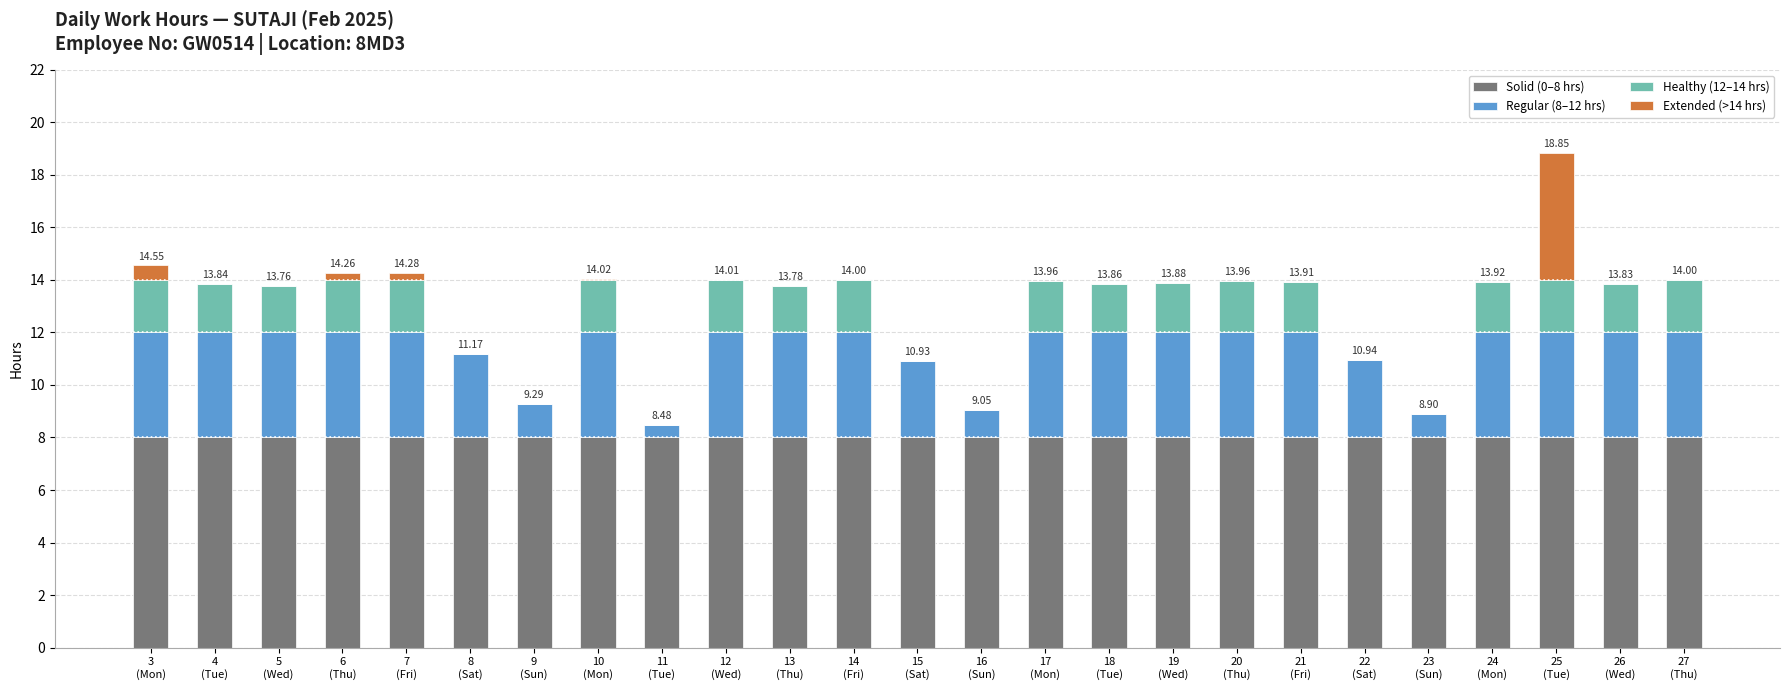

What is the sum of all Regular (8–12 hrs) values?

84.8